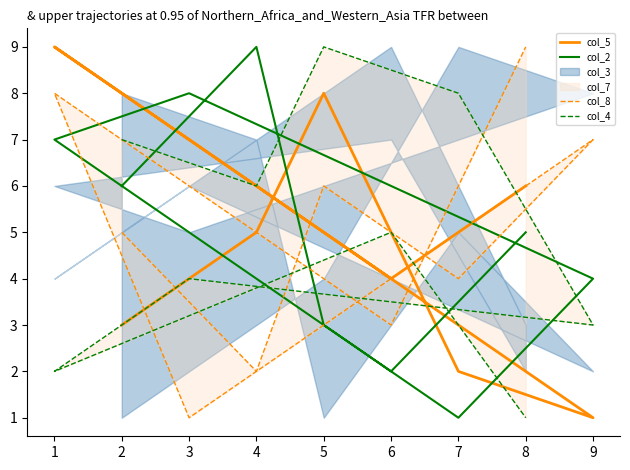

Where is the first local maximum for col_2?

4